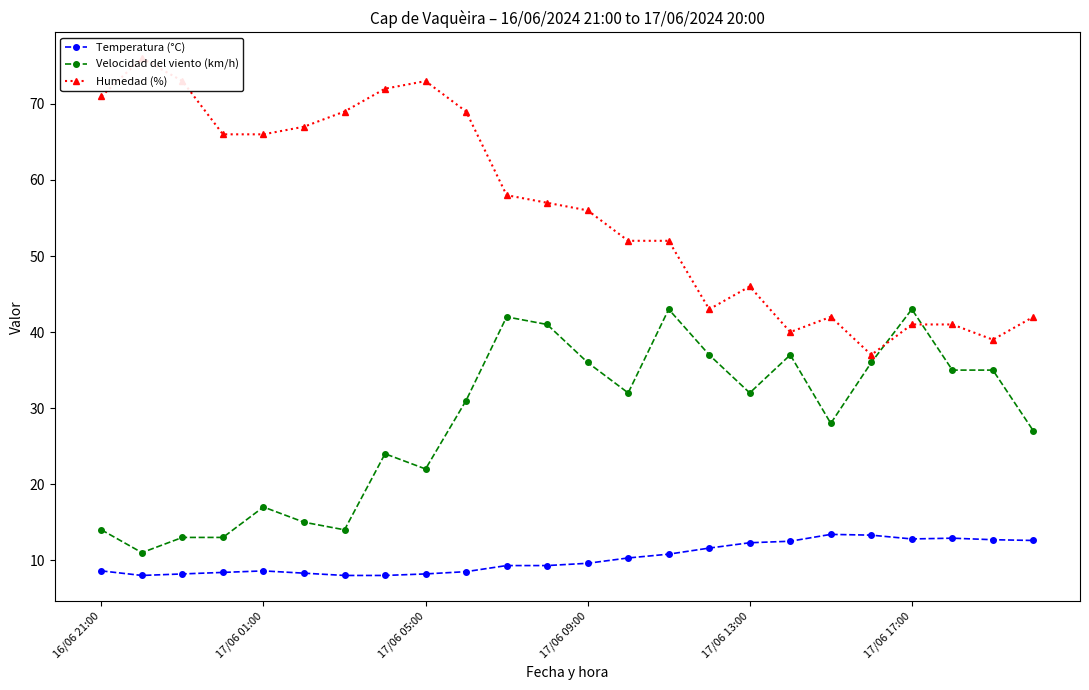

What is the maximum value shown in the chart?

76.0